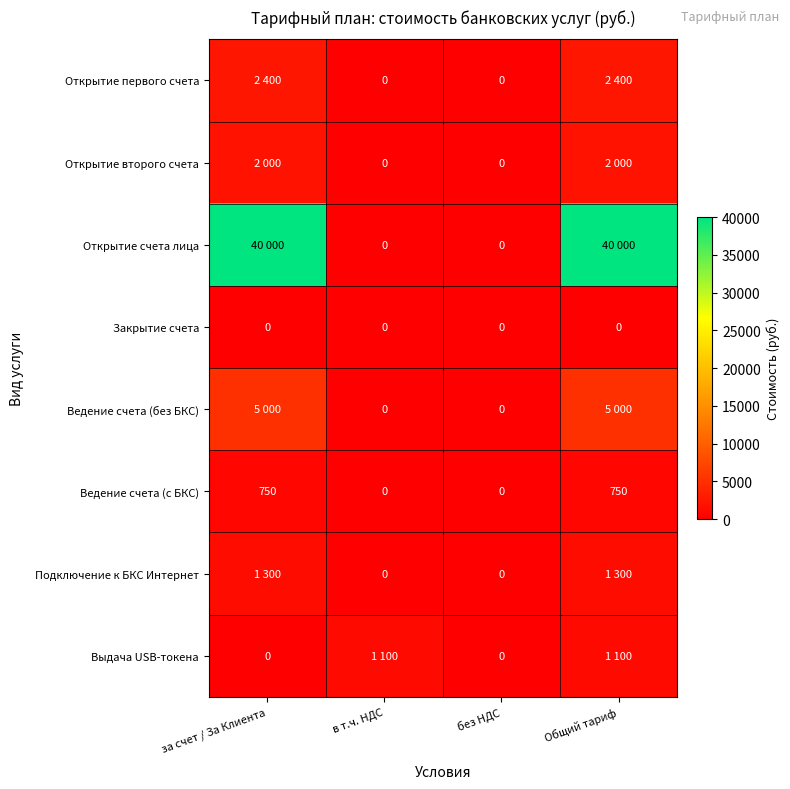

True or false: Ведение счета (с БКС) has a value of 750 at за счет / За Клиента.

True